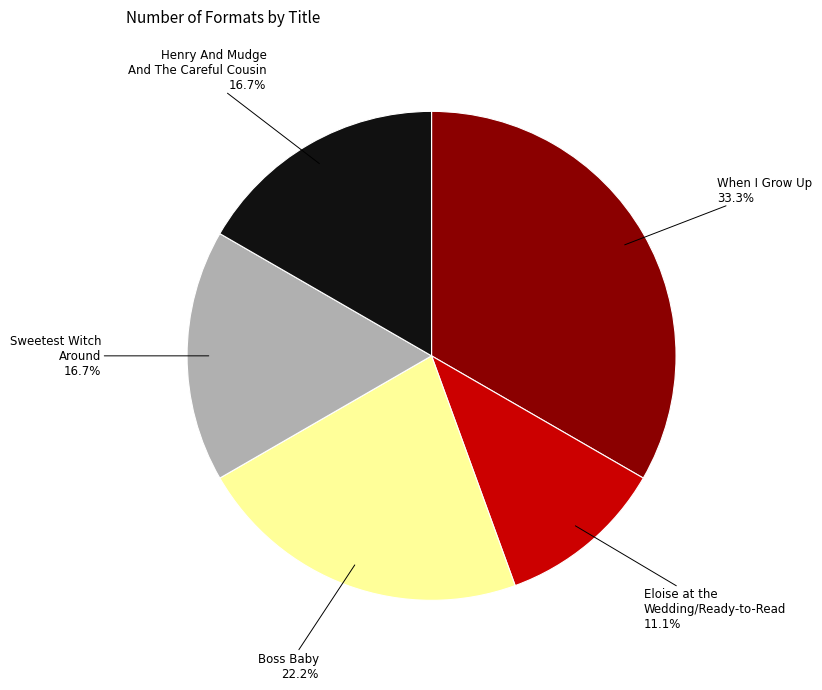

Is there any slice that represents more than half of the pie?

No